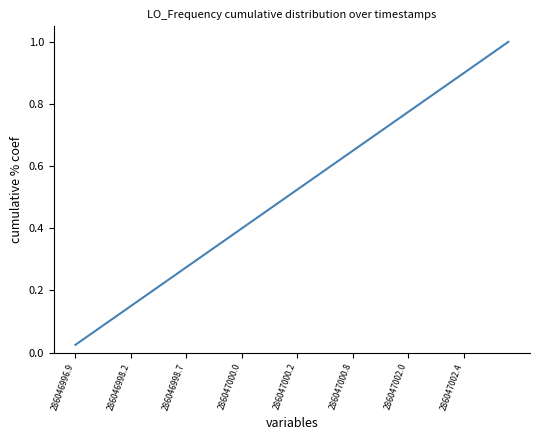

Reading left to right, transcribe all the data shown in this chart.

0.0	0.1	0.1	0.1	0.1	0.1	0.2	0.2	0.2	0.2	0.3	0.3	0.3	0.3	0.4	0.4	0.4	0.5	0.5	0.5	0.5	0.6	0.6	0.6	0.6	0.7	0.7	0.7	0.7	0.8	0.8	0.8	0.8	0.8	0.9	0.9	0.9	0.9	1.0	1.0